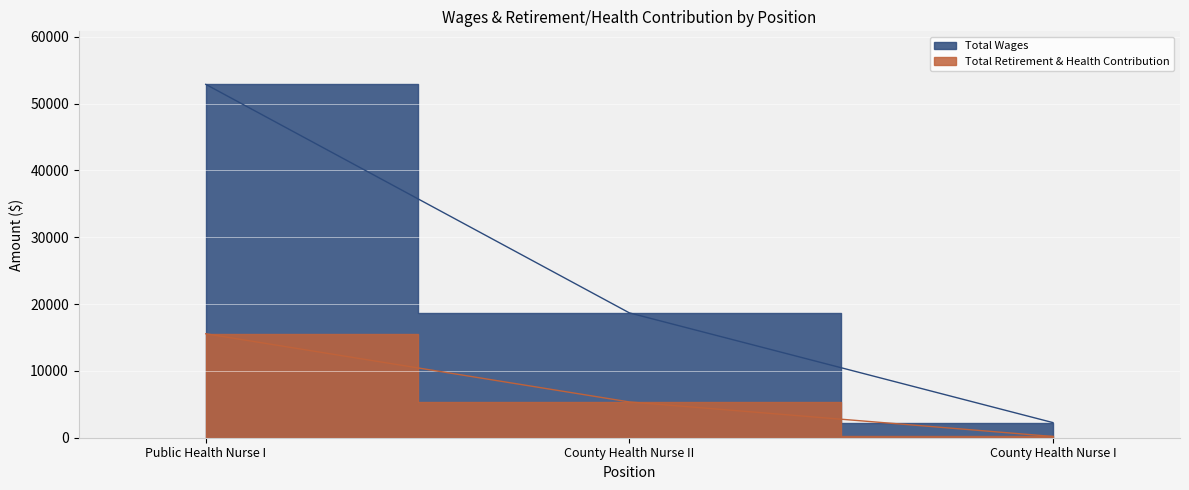

What is the label of the 1st point from the right?

County Health Nurse I